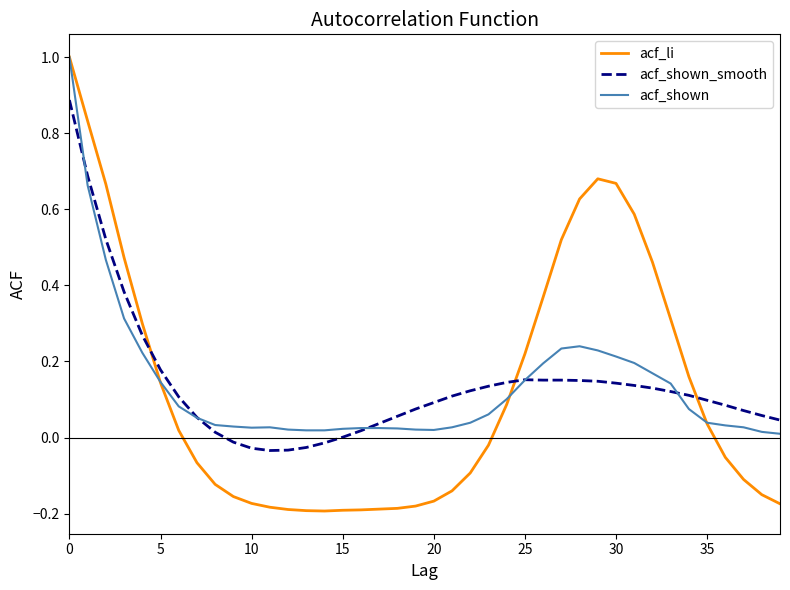

What are all the series names shown in the legend?

acf_li, acf_shown_smooth, acf_shown